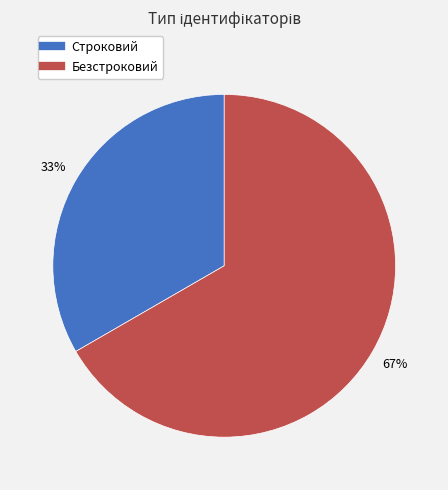

Rank the categories by value from lowest to highest.

Строковий, Безстроковий